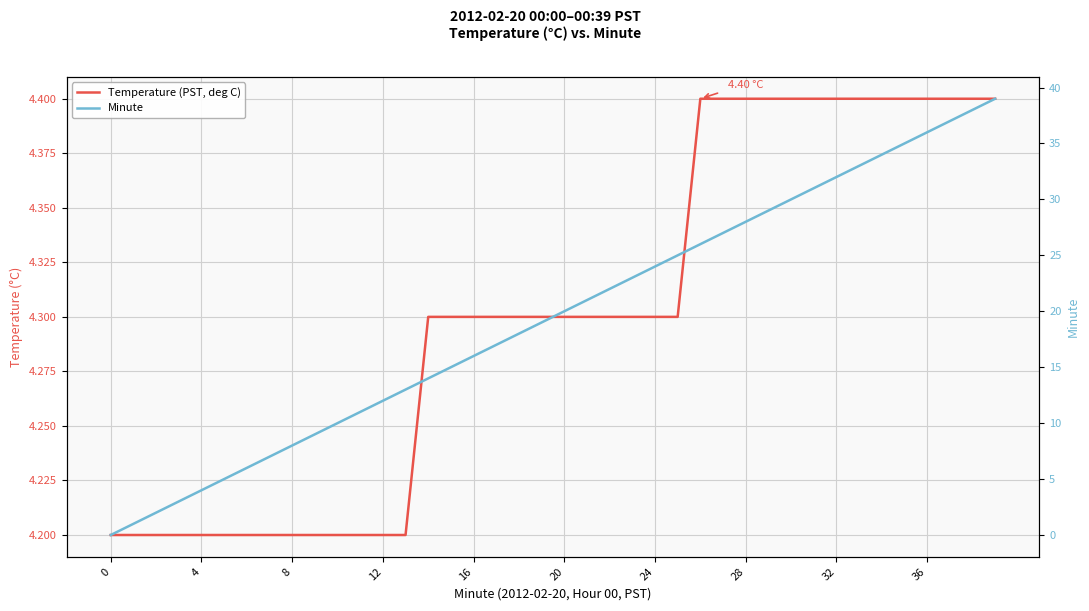

How many distinct data groups are displayed?

2